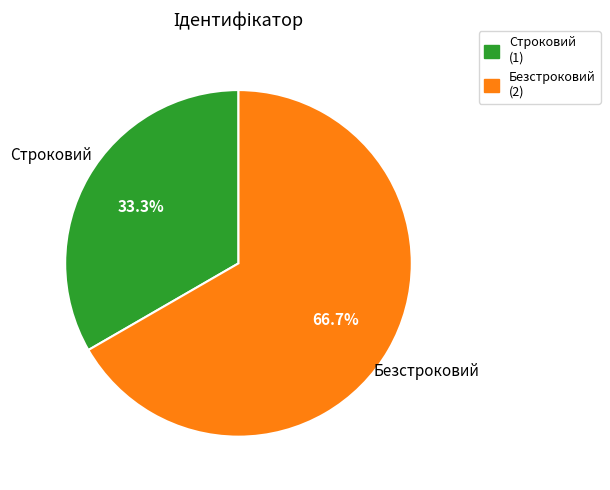

Which slice is the largest?

Безстроковий